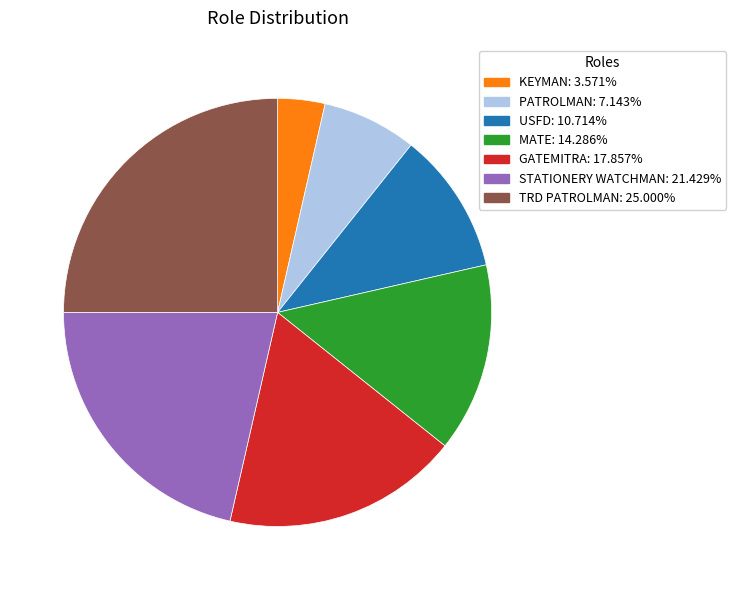

The TRD PATROLMAN slice represents 40% of the pie. True or false?

False